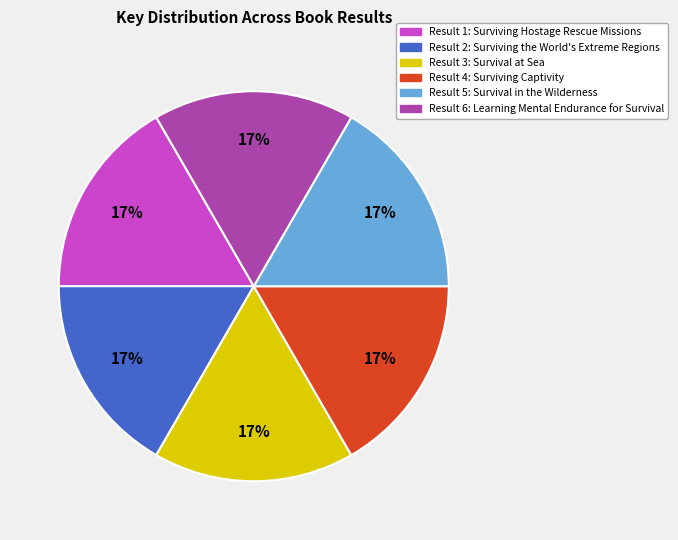

How many slices are in this pie chart?

6